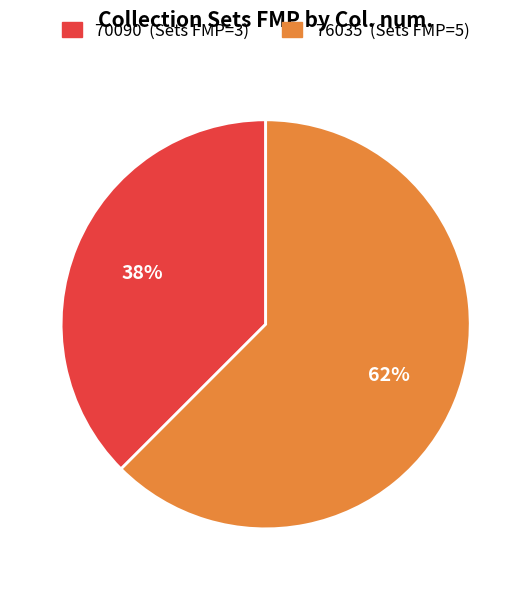

To the nearest percent, what is the average slice percentage?

50%